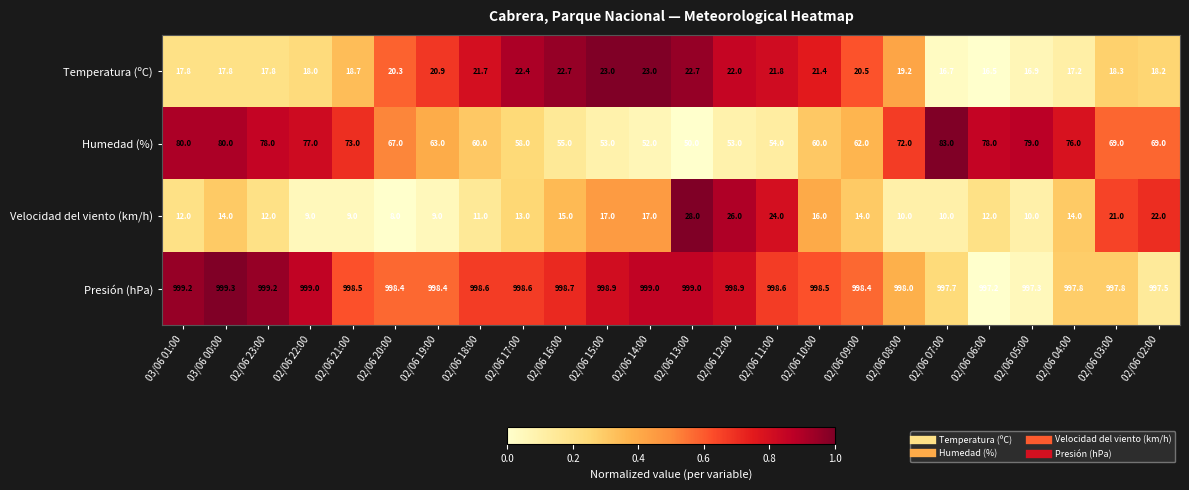

The value of Velocidad del viento (km/h) at 02/06 15:00 is 27.4. True or false?

False